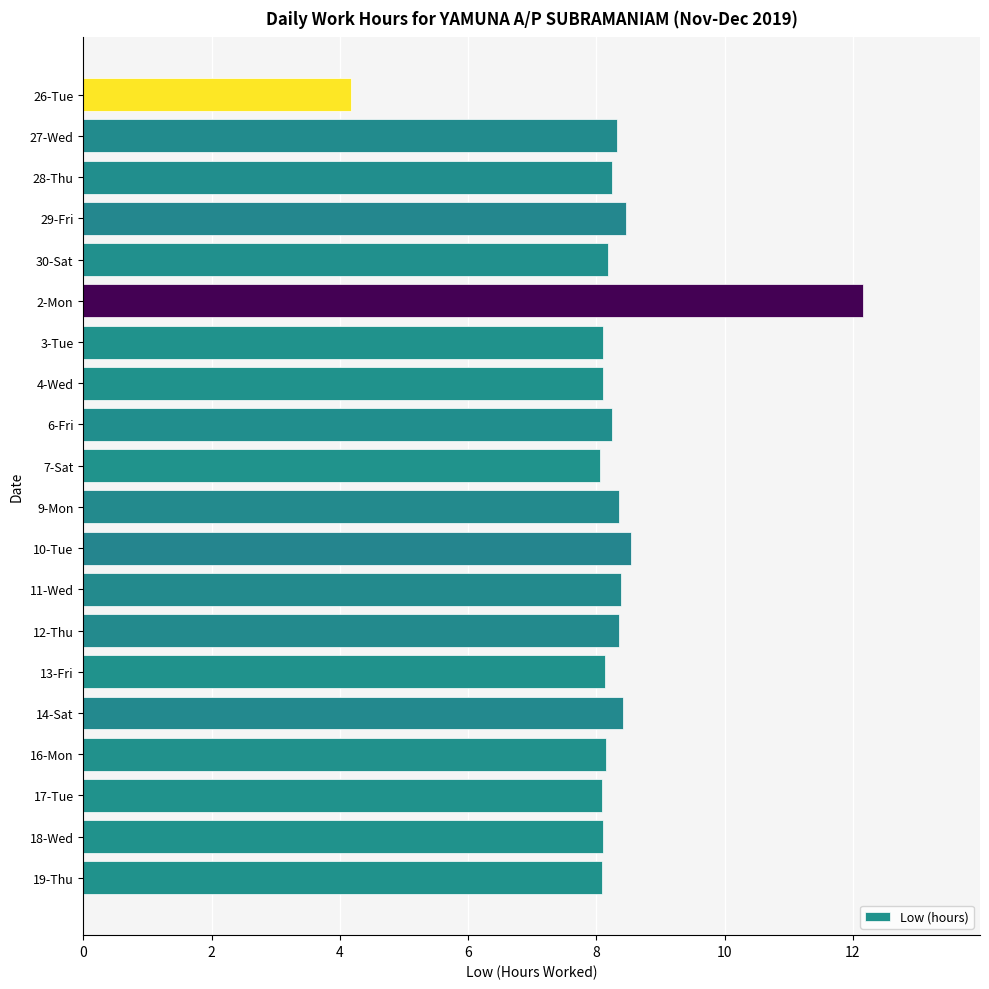

Which label corresponds to the smallest value in the chart?

26-Tue